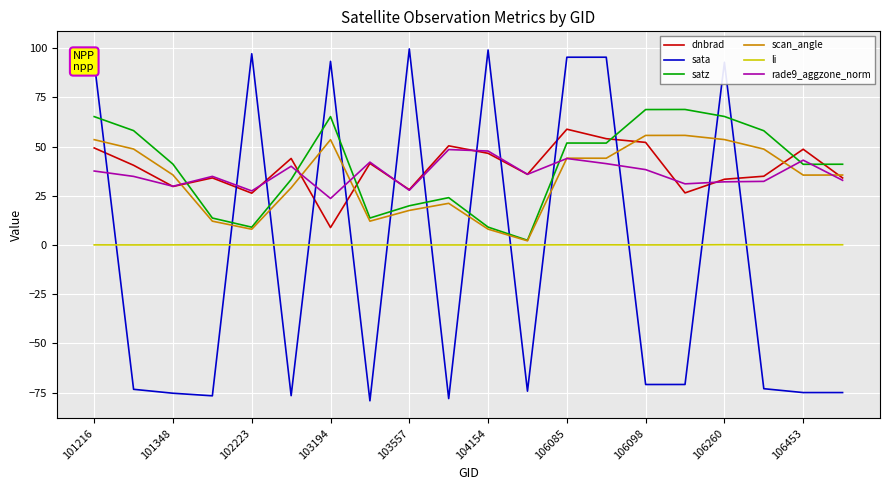

How many times do sata and scan_angle cross each other?

13